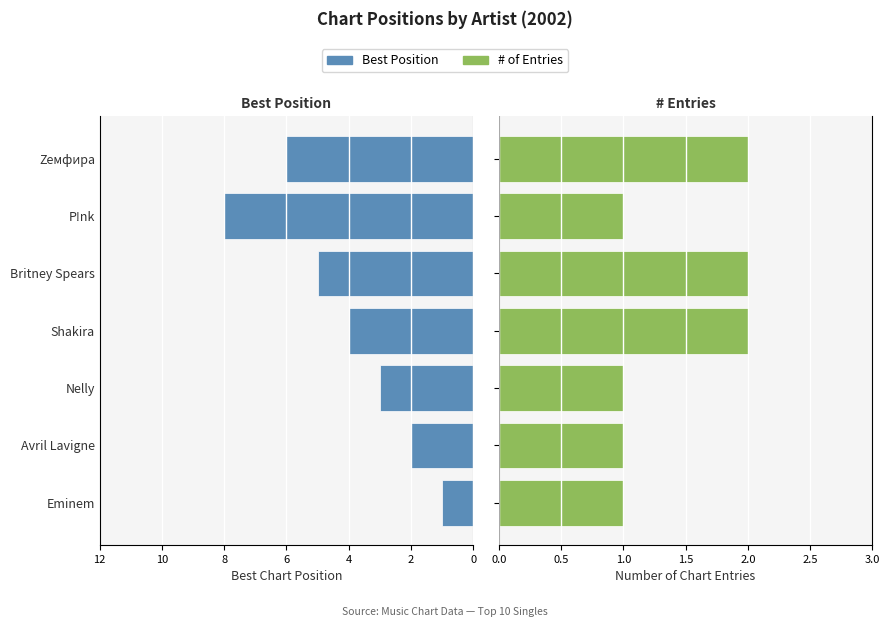

Which has a higher value, Zемфира or Eminem?

Zемфира